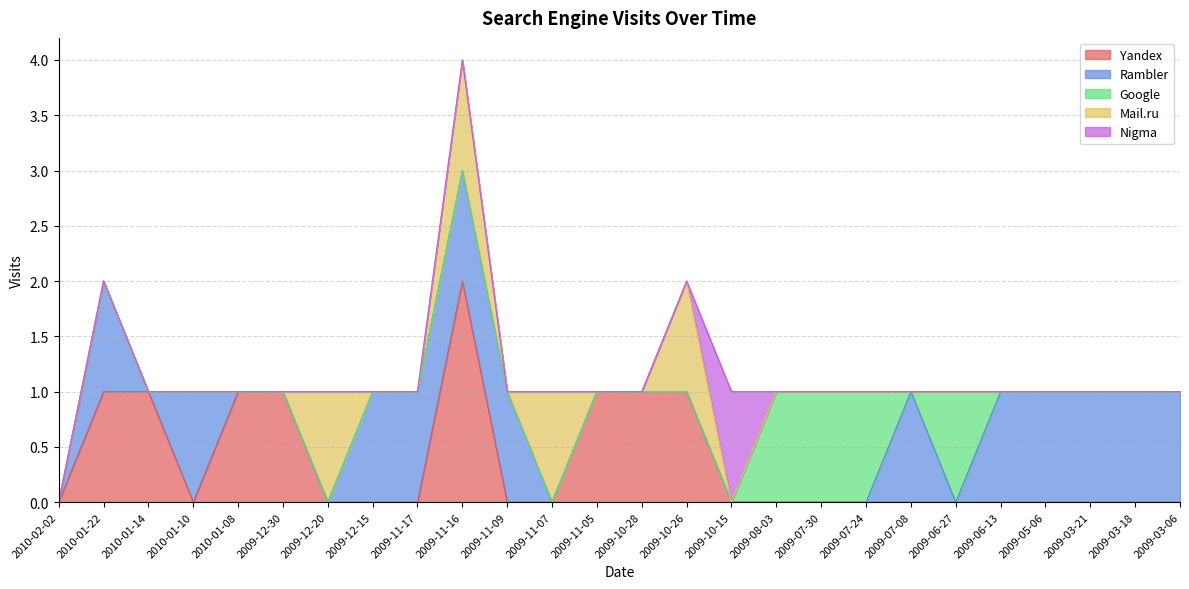

Reading left to right, transcribe all the data shown in this chart.

Yandex: 0	1	1	0	1	1	0	0	0	2	0	0	1	1	1	0	0	0	0	0	0	0	0	0	0	0
Rambler: 0	1	0	1	0	0	0	1	1	1	1	0	0	0	0	0	0	0	0	1	0	1	1	1	1	1
Google: 0	0	0	0	0	0	0	0	0	0	0	0	0	0	0	0	1	1	1	0	1	0	0	0	0	0
Mail.ru: 0	0	0	0	0	0	1	0	0	1	0	1	0	0	1	0	0	0	0	0	0	0	0	0	0	0
Nigma: 0	0	0	0	0	0	0	0	0	0	0	0	0	0	0	1	0	0	0	0	0	0	0	0	0	0